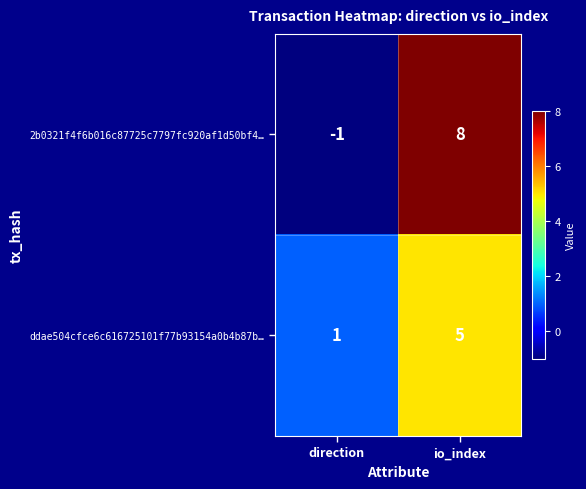

At which category is the sum across all series the highest?

io_index